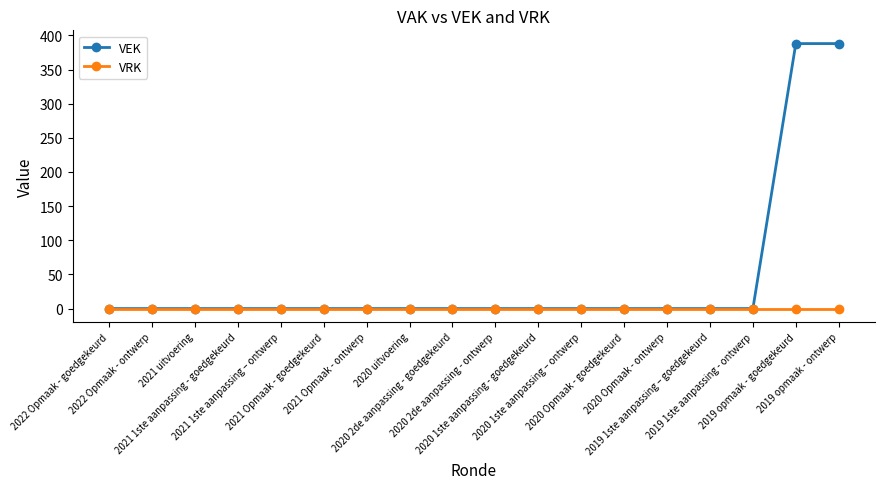

What is the label of the 16th point from the right?

2021 uitvoering